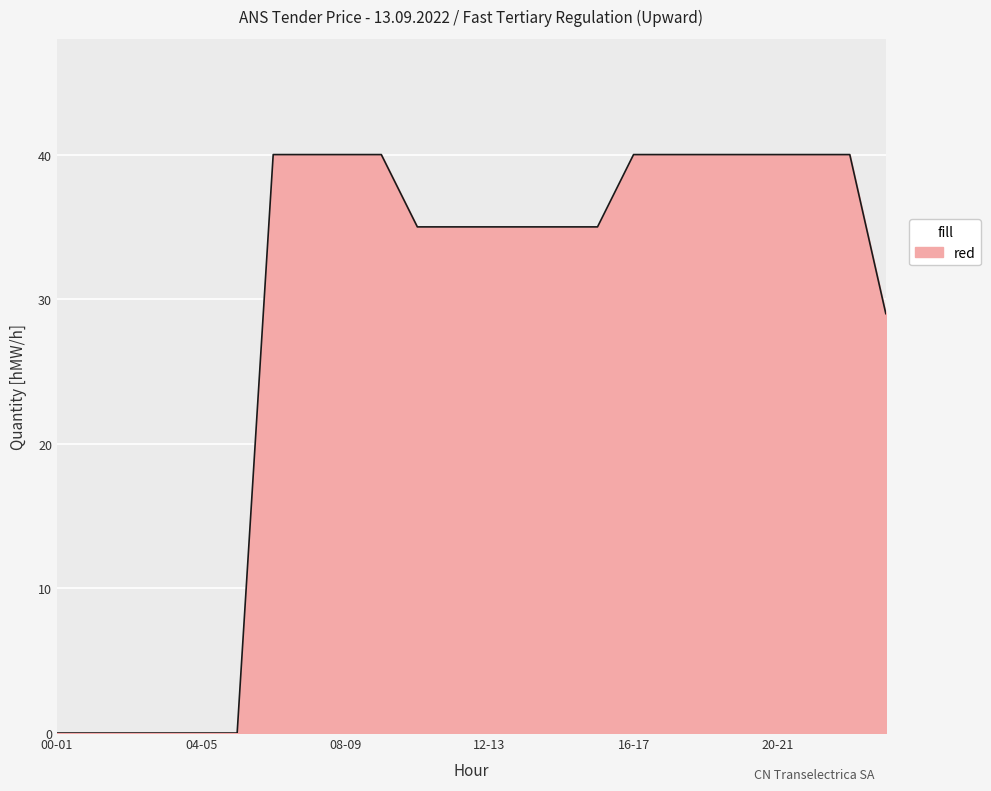

Does the chart have visible grid lines?

Yes